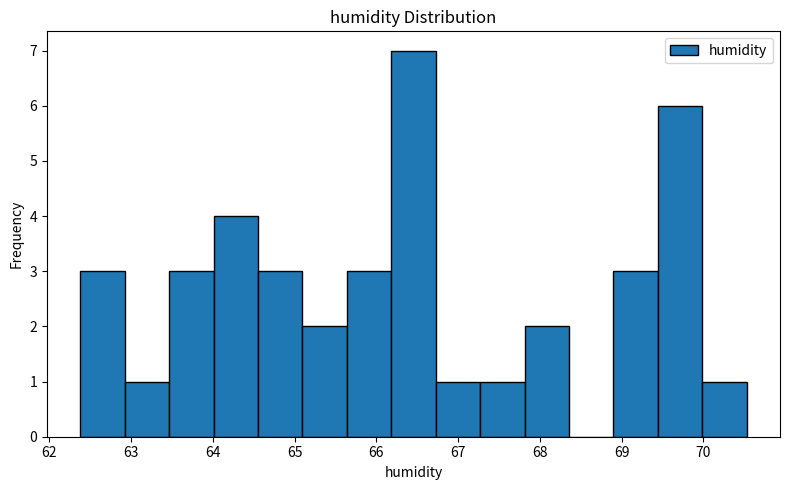

Reading left to right, list every bar in this chart as the range it spans on the x-axis followed by its height. Neither the bar edges nor the heights are printed on the chart, so give them approximately, as read against the axes.

62.4 to 62.9: 3
62.9 to 63.5: 1
63.5 to 64.0: 3
64.0 to 64.6: 4
64.6 to 65.1: 3
65.1 to 65.6: 2
65.6 to 66.2: 3
66.2 to 66.7: 7
66.7 to 67.3: 1
67.3 to 67.8: 1
67.8 to 68.4: 2
68.4 to 68.9: 0
68.9 to 69.4: 3
69.4 to 70.0: 6
70.0 to 70.5: 1